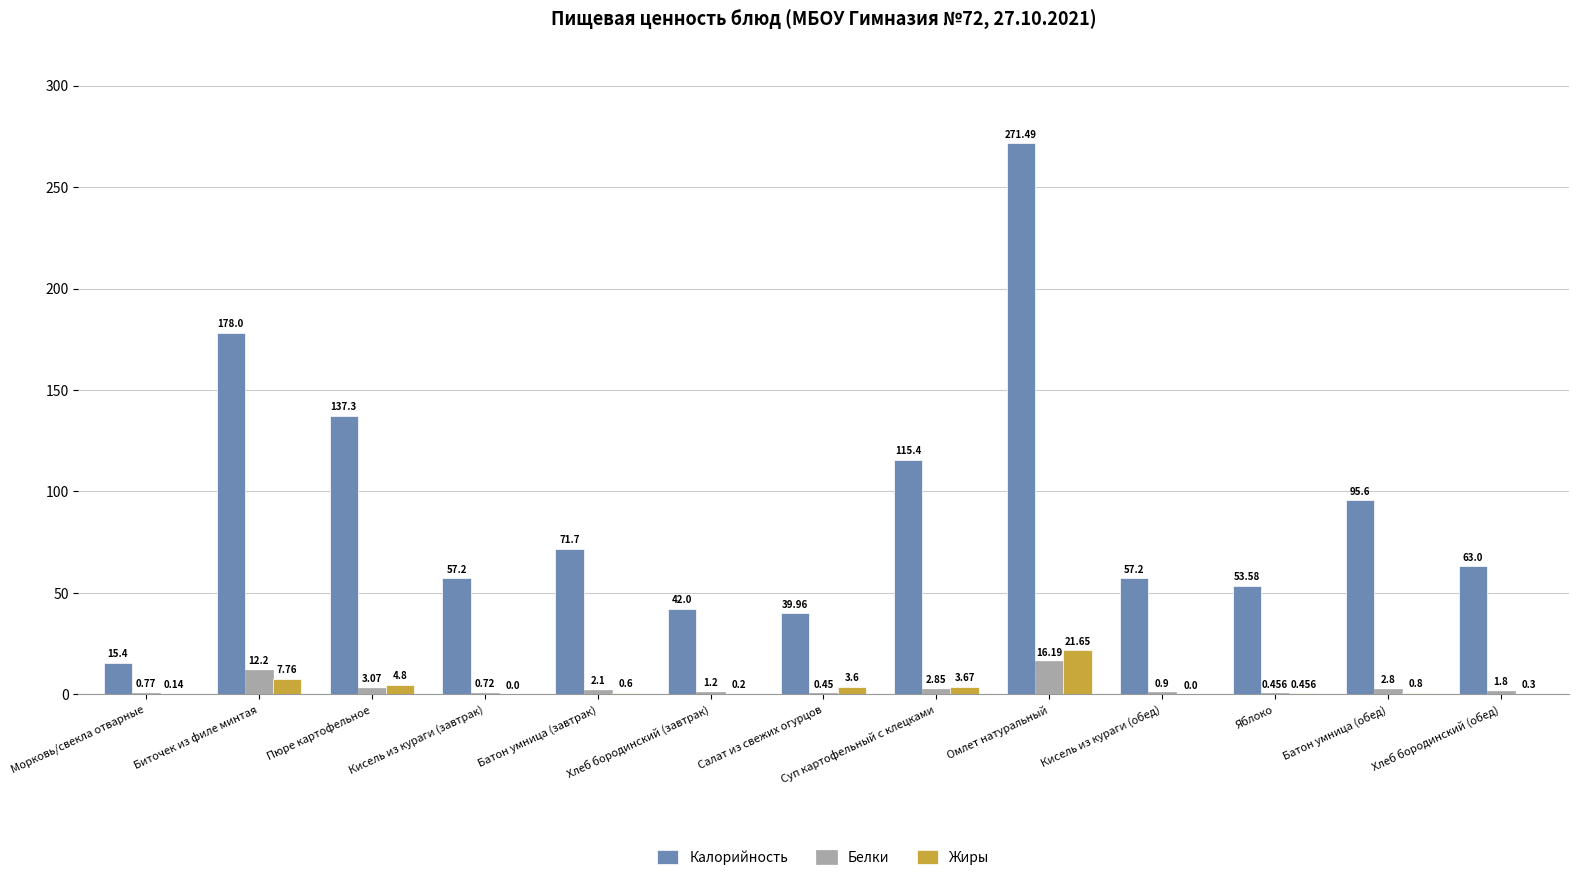

At which category is the sum across all series the highest?

Омлет натуральный